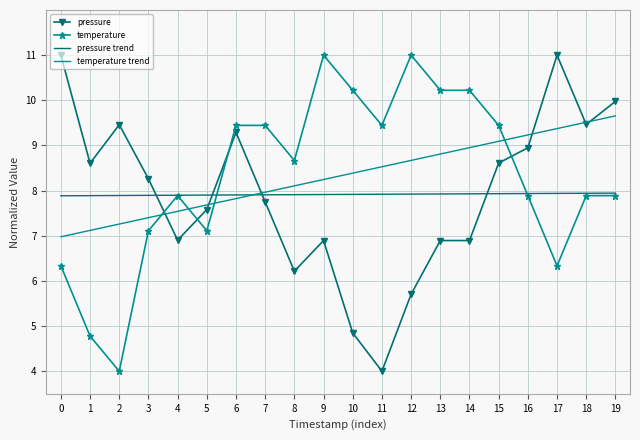

Reading left to right, list all the values displayed in this chart.

pressure: 11.0	8.6	9.5	8.3	6.9	7.6	9.3	7.8	6.2	6.9	4.8	4.0	5.7	6.9	6.9	8.6	8.9	11.0	9.5	10.0
temperature: 6.3	4.8	4.0	7.1	7.9	7.1	9.4	9.4	8.7	11.0	10.2	9.4	11.0	10.2	10.2	9.4	7.9	6.3	7.9	7.9
pressure trend: 7.9	7.9	7.9	7.9	7.9	7.9	7.9	7.9	7.9	7.9	7.9	7.9	7.9	7.9	7.9	7.9	7.9	7.9	7.9	7.9
temperature trend: 7.0	7.1	7.3	7.4	7.5	7.7	7.8	8.0	8.1	8.2	8.4	8.5	8.7	8.8	9.0	9.1	9.2	9.4	9.5	9.7